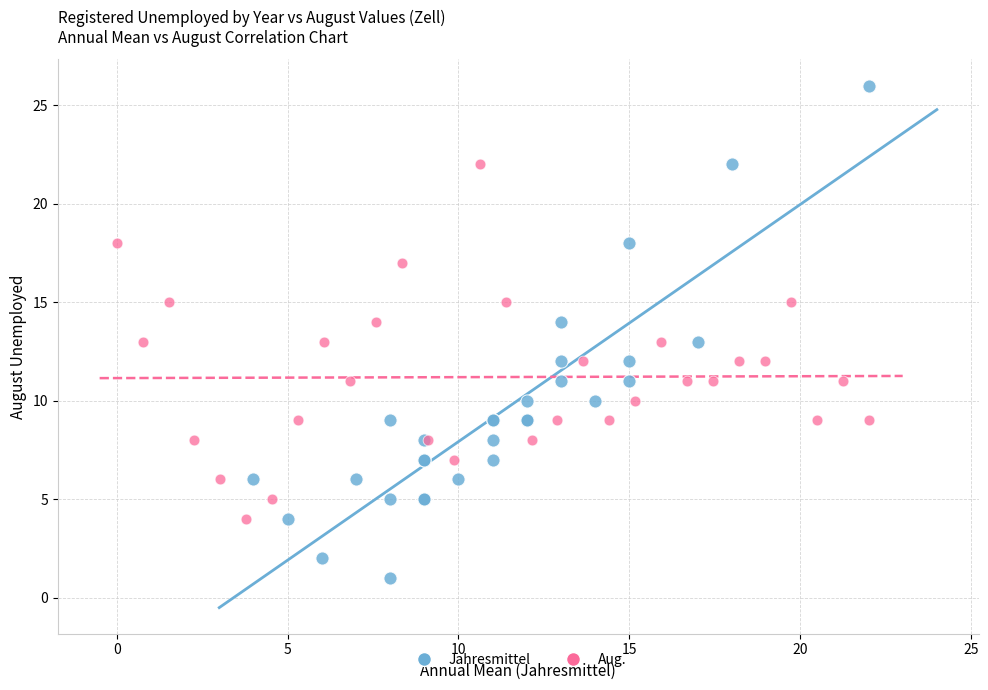

Which series has the largest Y range (max minus min)?

Jahresmittel